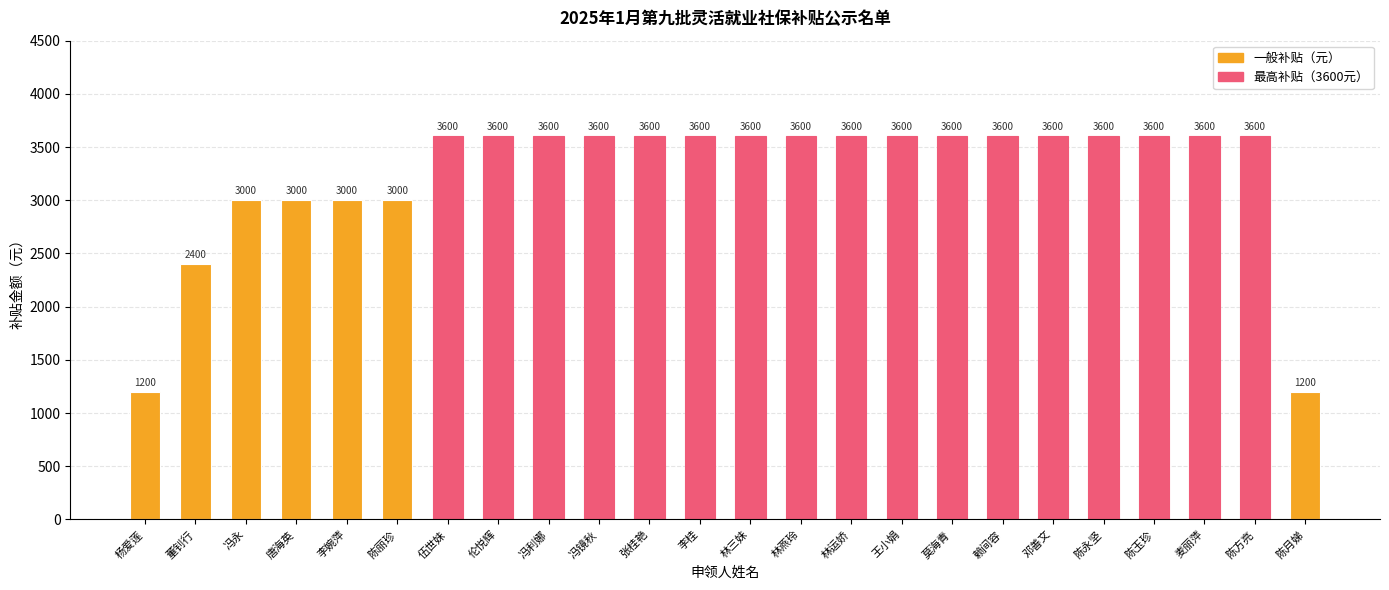

Does the chart contain stacked bars?

No